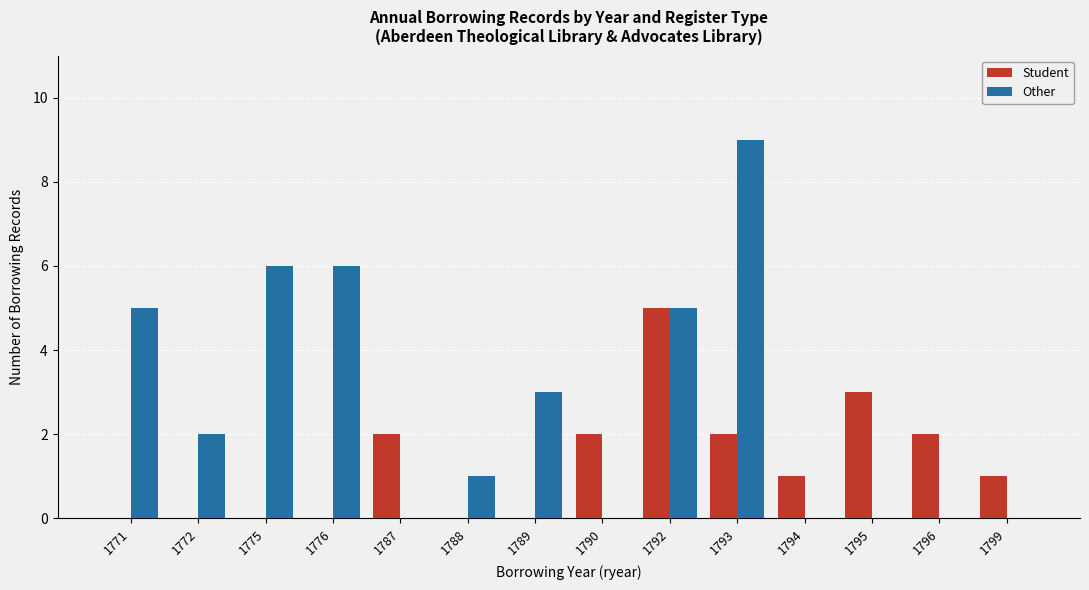

Reading left to right, transcribe all the data shown in this chart.

Student: 0	0	0	0	2	0	0	2	5	2	1	3	2	1
Other: 5	2	6	6	0	1	3	0	5	9	0	0	0	0